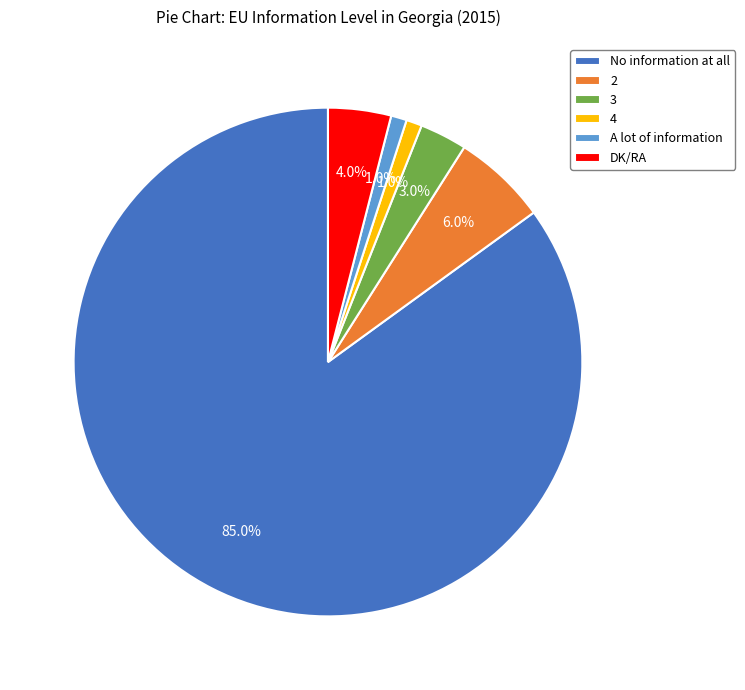

Which slice is the largest?

No information at all